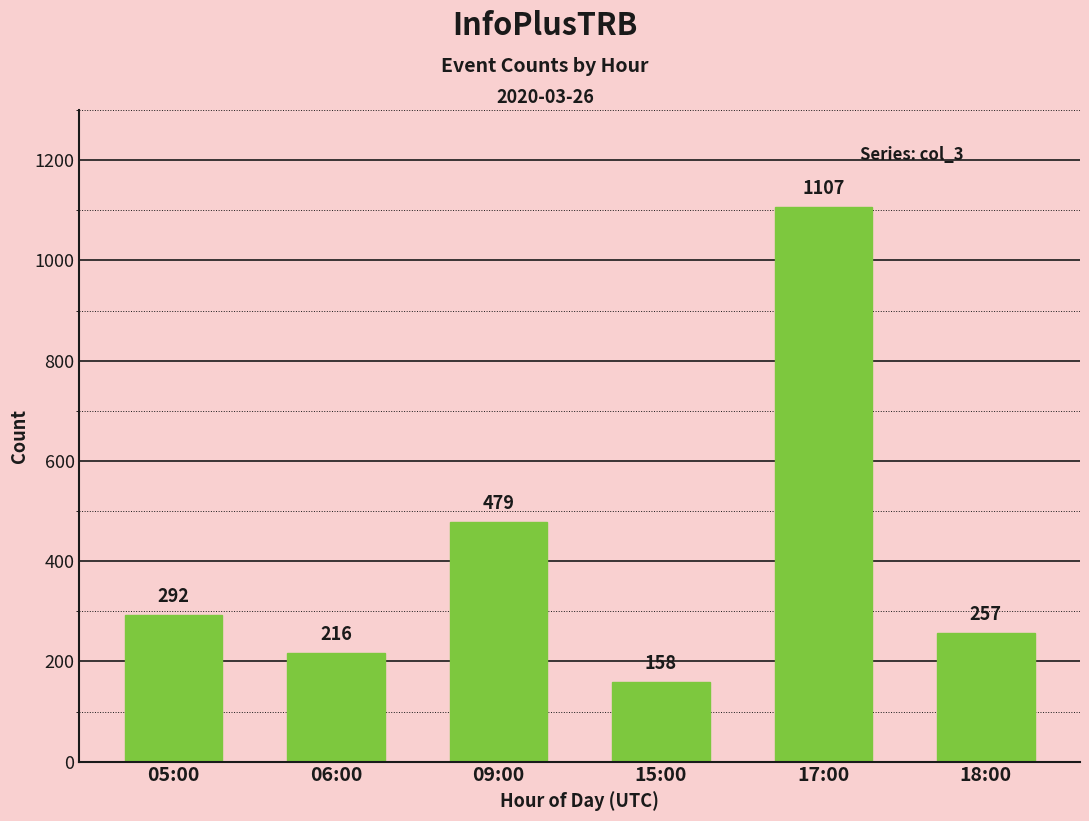

Reading left to right, transcribe all the data shown in this chart.

05:00=292	06:00=216	09:00=479	15:00=158	17:00=1107	18:00=257